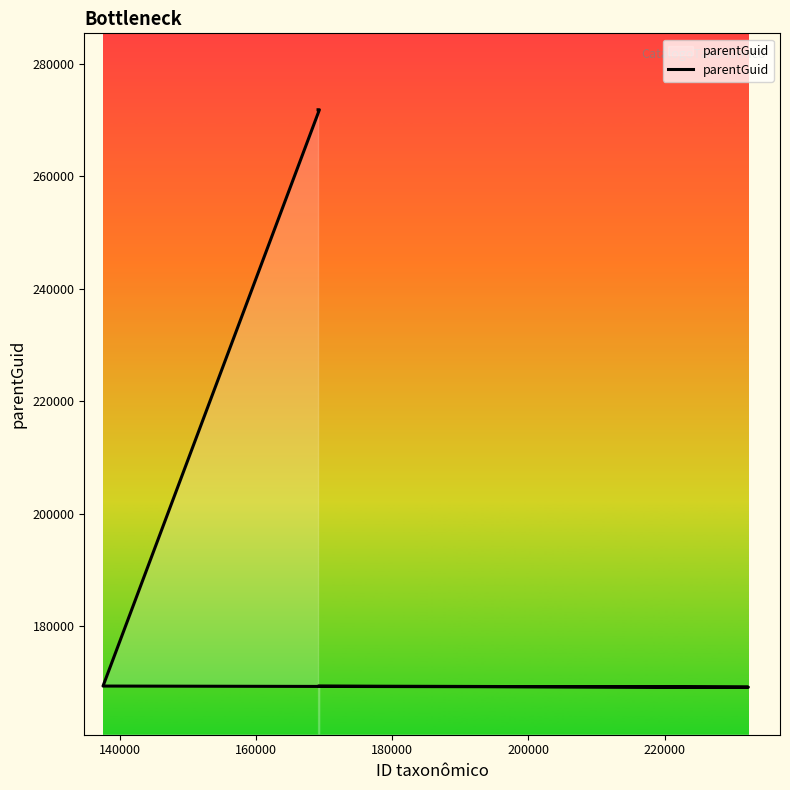

Reading right to left, what are all the values shown in this chart?

271813	271813	169328	169131	169328